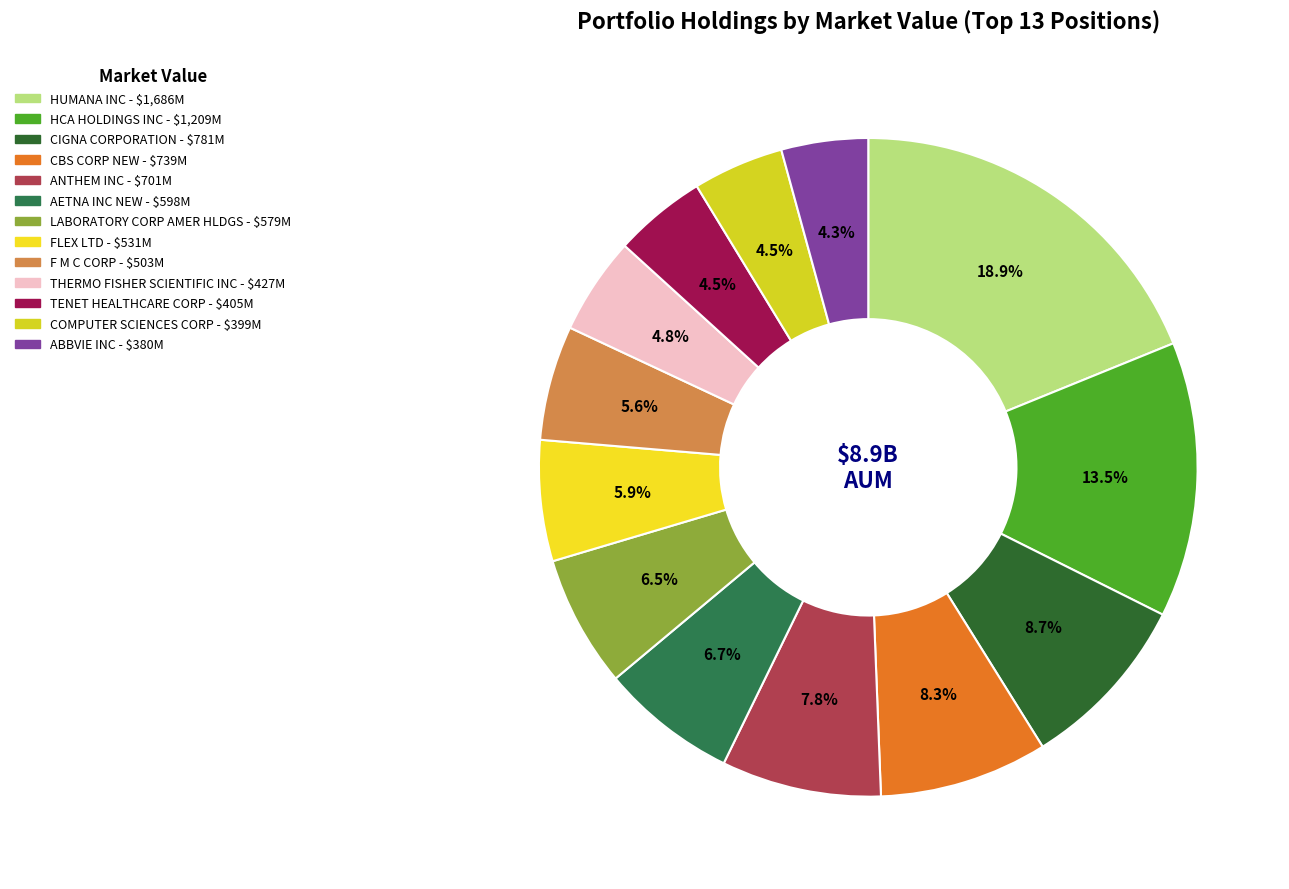

Count the number of slices in the pie.

13